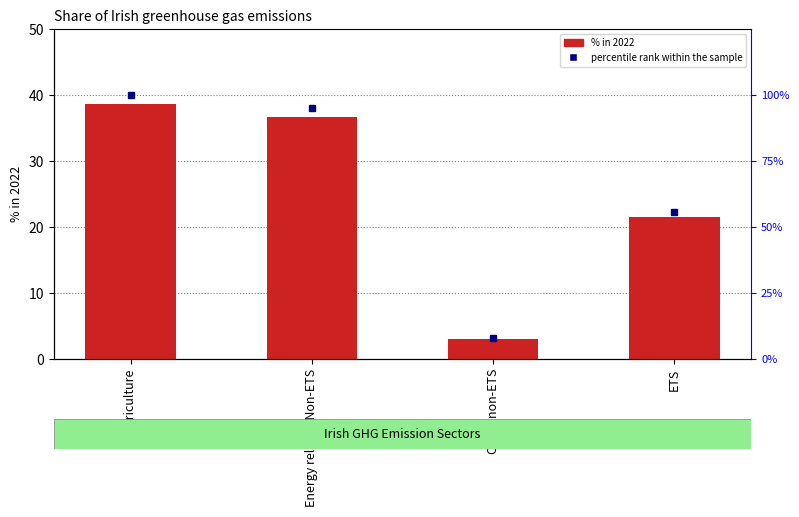

What is the label of the 2nd bar from the left?

Energy related Non-ETS